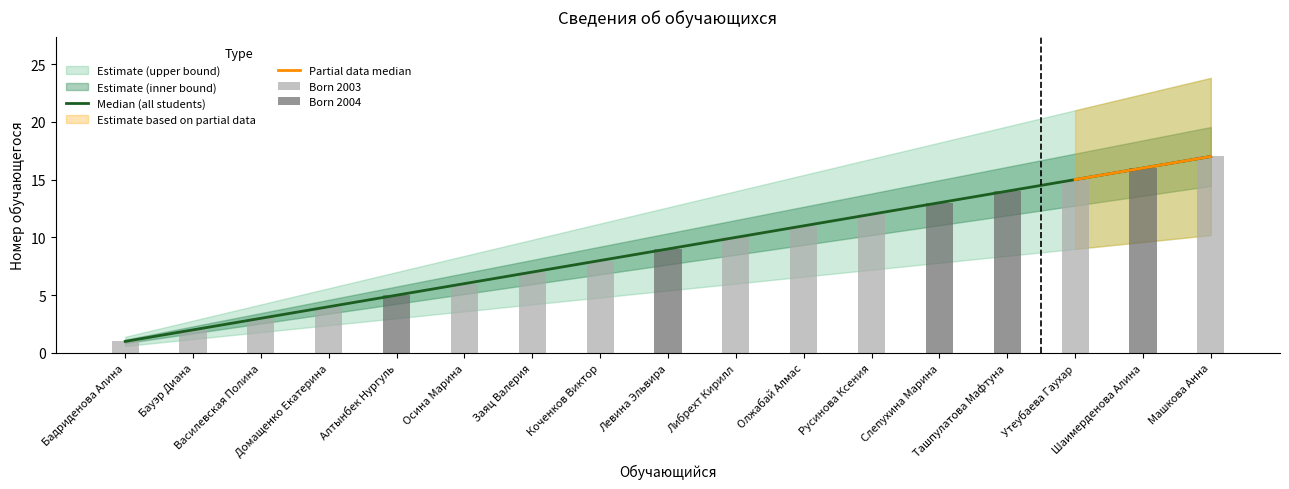

At how many categories does at least one series exceed 11?

6